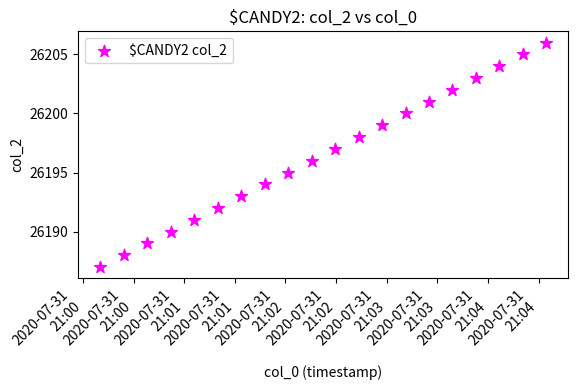

What is the range of Y values (max minus min)?

19